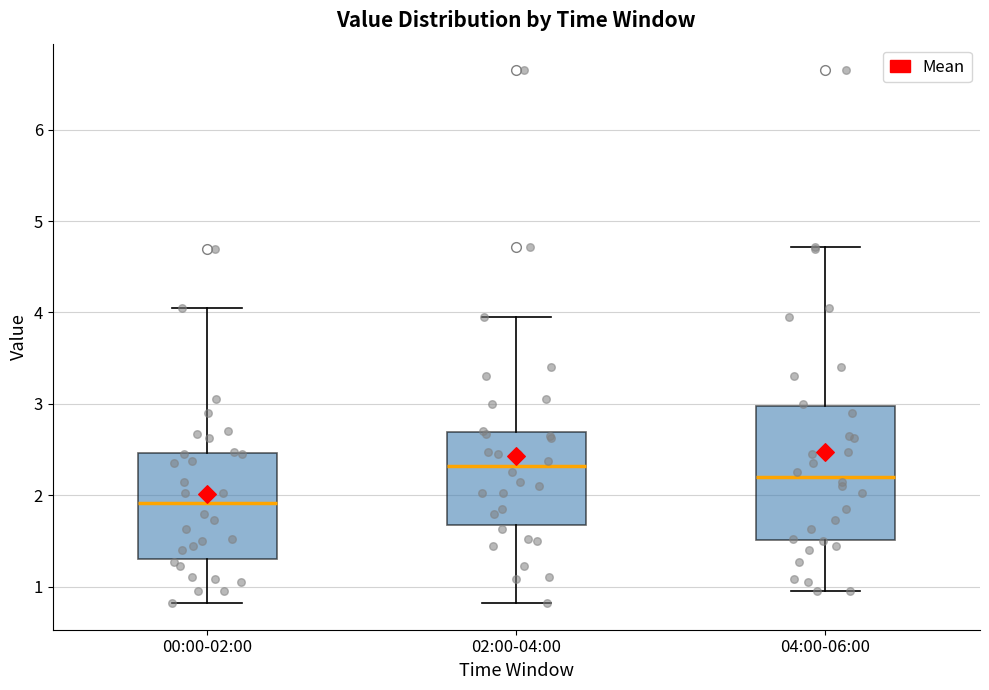

Reading left to right, read every box against the y-axis: the position of its median line, the range the box covers, and the ends of its whiskers. The values are not printed on the chart, so give them approximately, as read against the axis.

00:00-02:00: median 1.9, box 1.3 to 2.5, whiskers 0.8 to 4.1
02:00-04:00: median 2.3, box 1.7 to 2.7, whiskers 0.8 to 4.0
04:00-06:00: median 2.2, box 1.5 to 3.0, whiskers 1.0 to 4.7